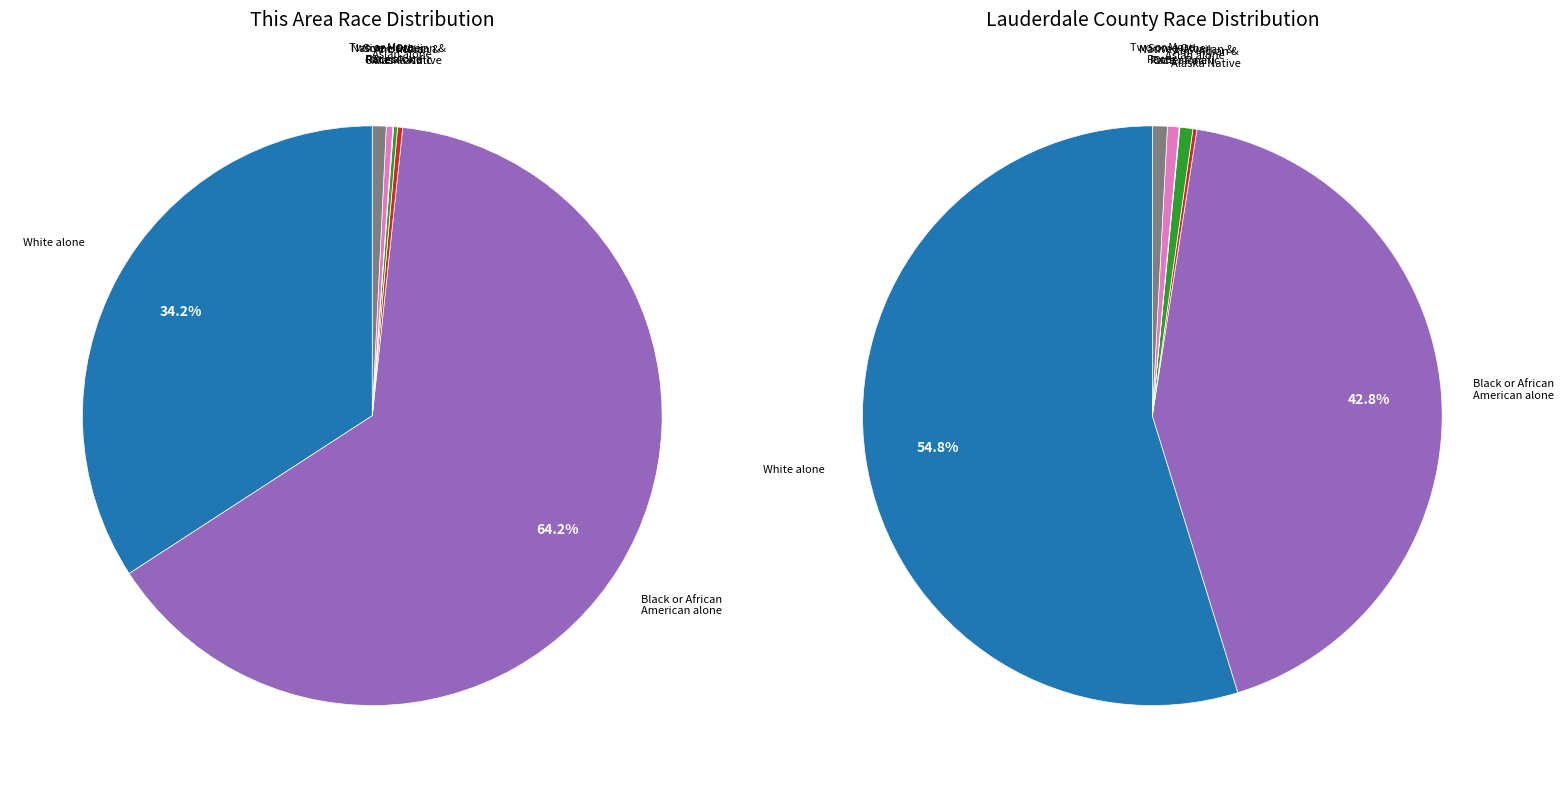

Approximately how many times larger is the value at Black or African American alone compared to American Indian and Alaska Native?

225.1